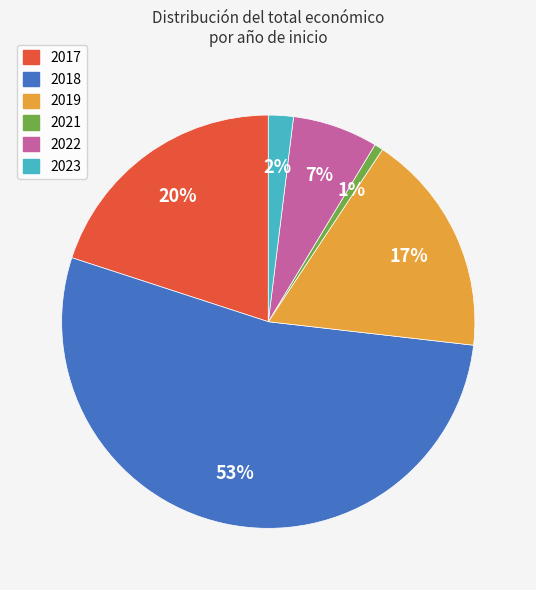

How many segments does this pie chart have?

6